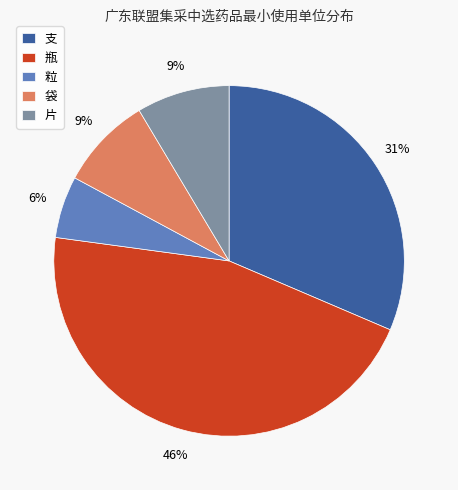

Which slice is the smallest?

粒